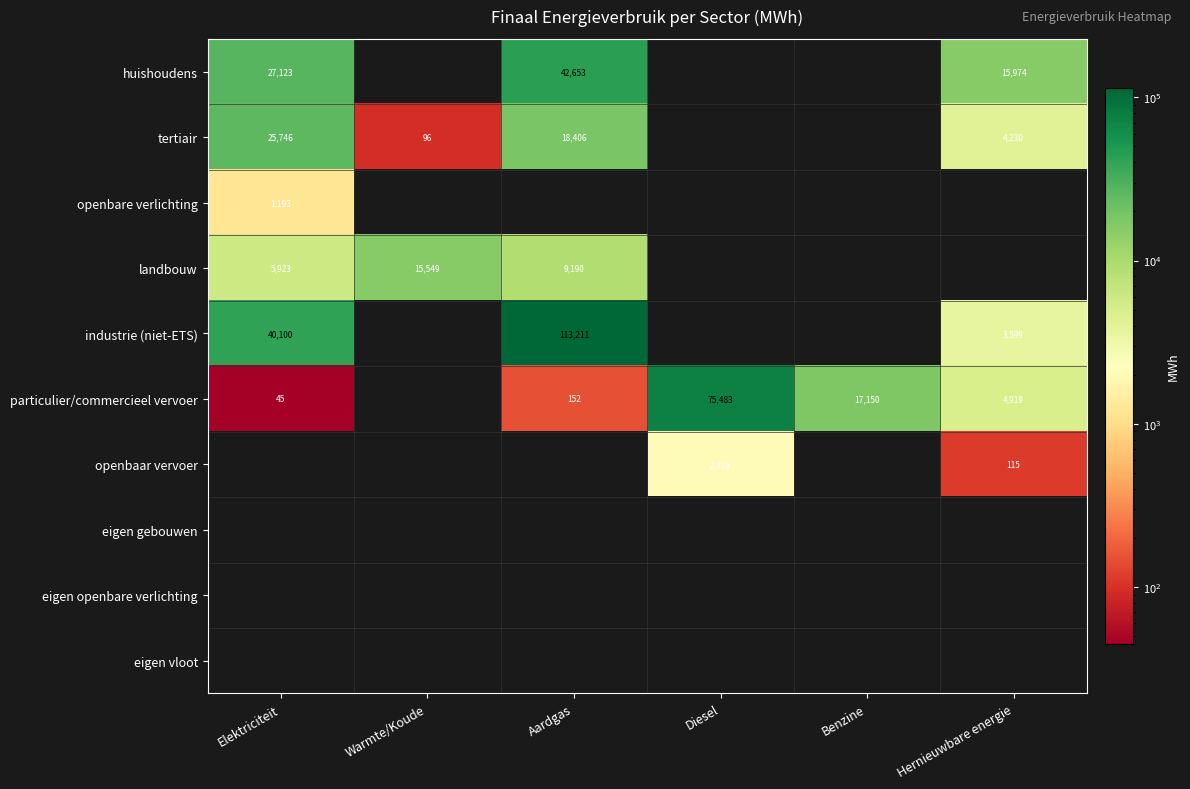

The value of landbouw at Elektriciteit is 8031. True or false?

False